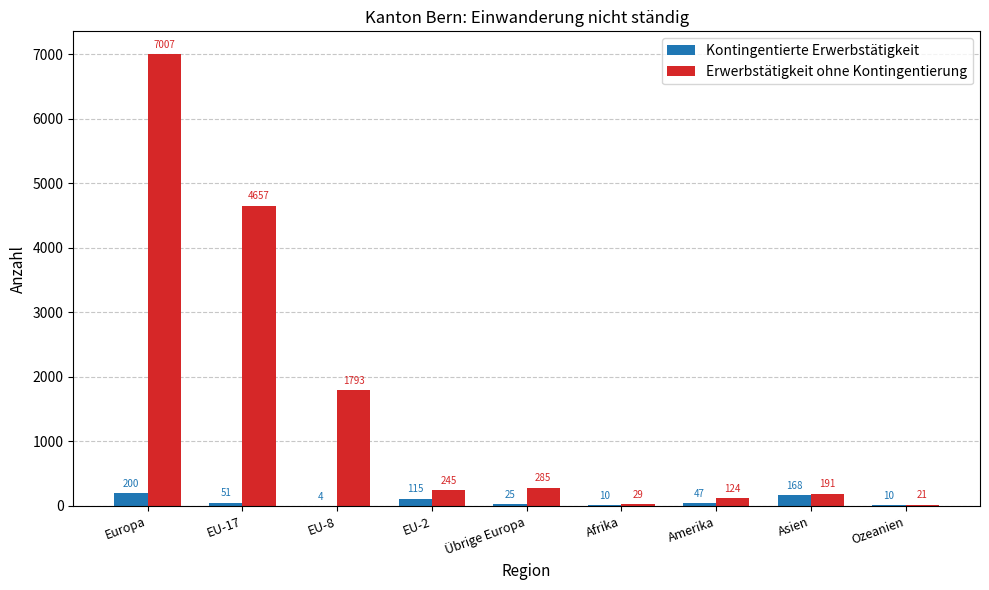

What is the sum of all Kontingentierte Erwerbstätigkeit values?

630